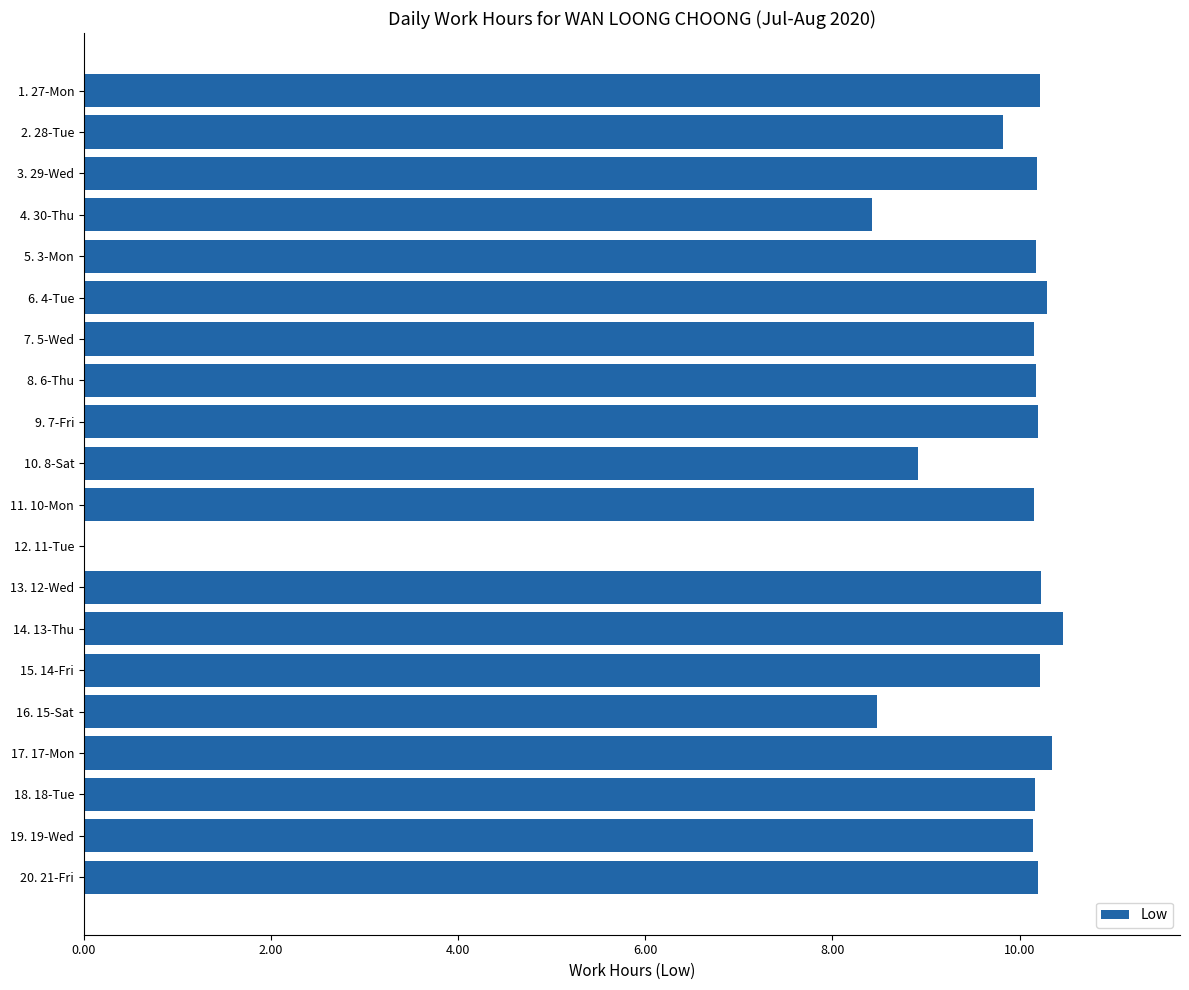

At which category does the chart reach its peak across all series?

14. 13-Thu